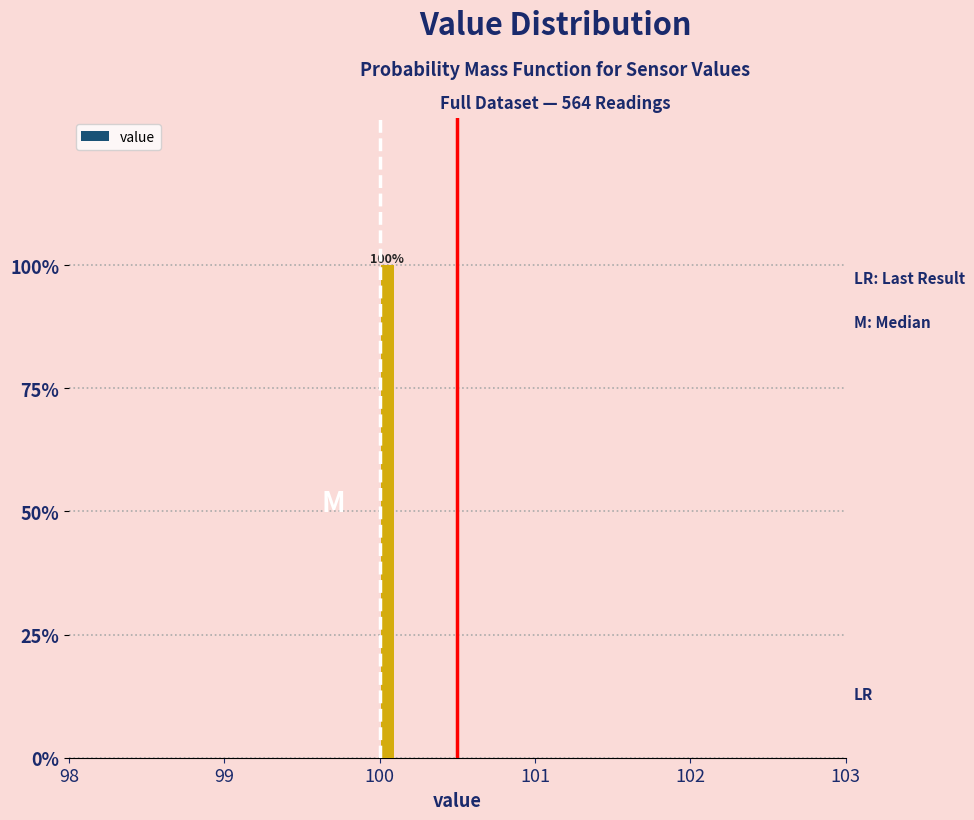

Read against the x-axis, roughly where is the centre of the tallest bar?

100.1